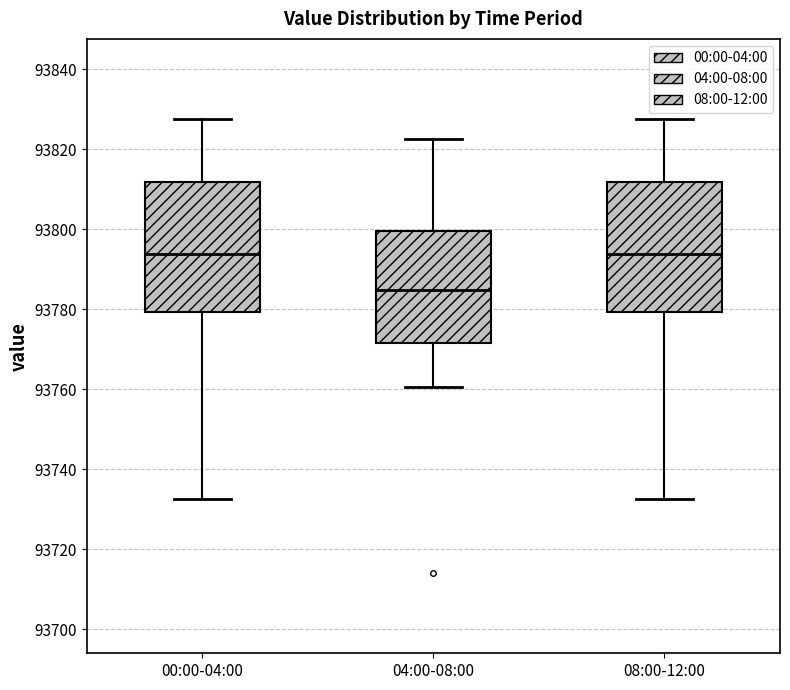

Reading left to right, transcribe this box plot: for each box, give where its median line is, the range the box spans, and where its two whiskers end, as read against the y-axis. The values are not printed on the chart, so give them approximately, as read against the axis.

00:00-04:00: median 93794, box 93780 to 93812, whiskers 93732 to 93828
04:00-08:00: median 93784, box 93772 to 93800, whiskers 93760 to 93822
08:00-12:00: median 93794, box 93780 to 93812, whiskers 93732 to 93828